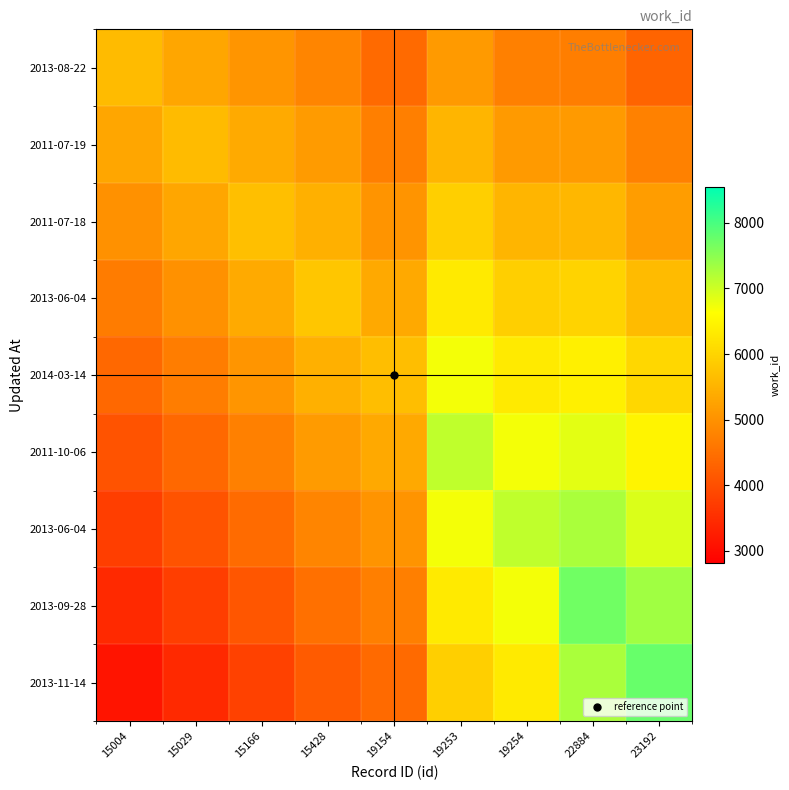

At how many categories does at least one series exceed 6970?

4